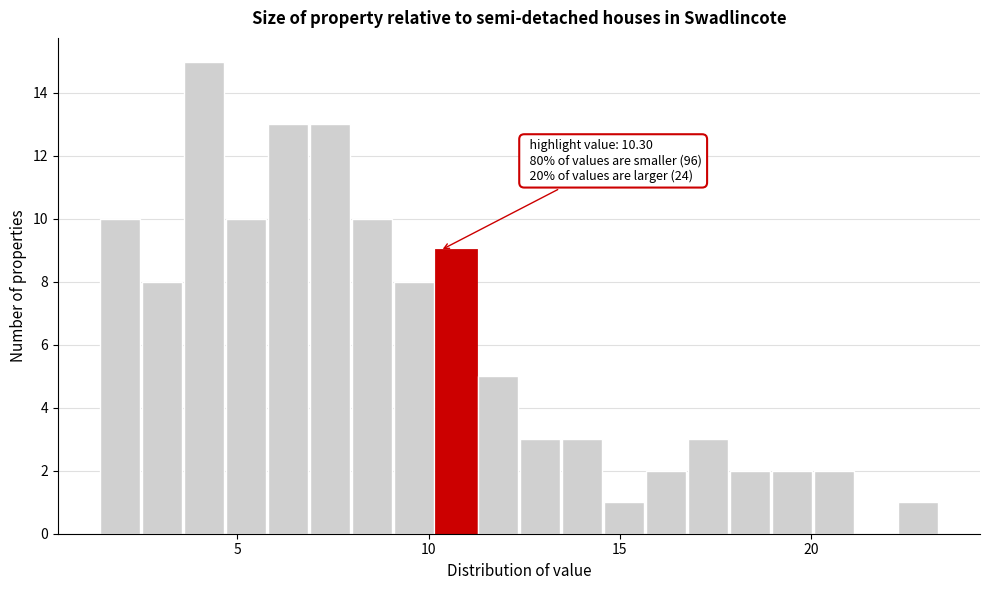

Read against the x-axis, roughly where is the centre of the tallest bar?

4.0